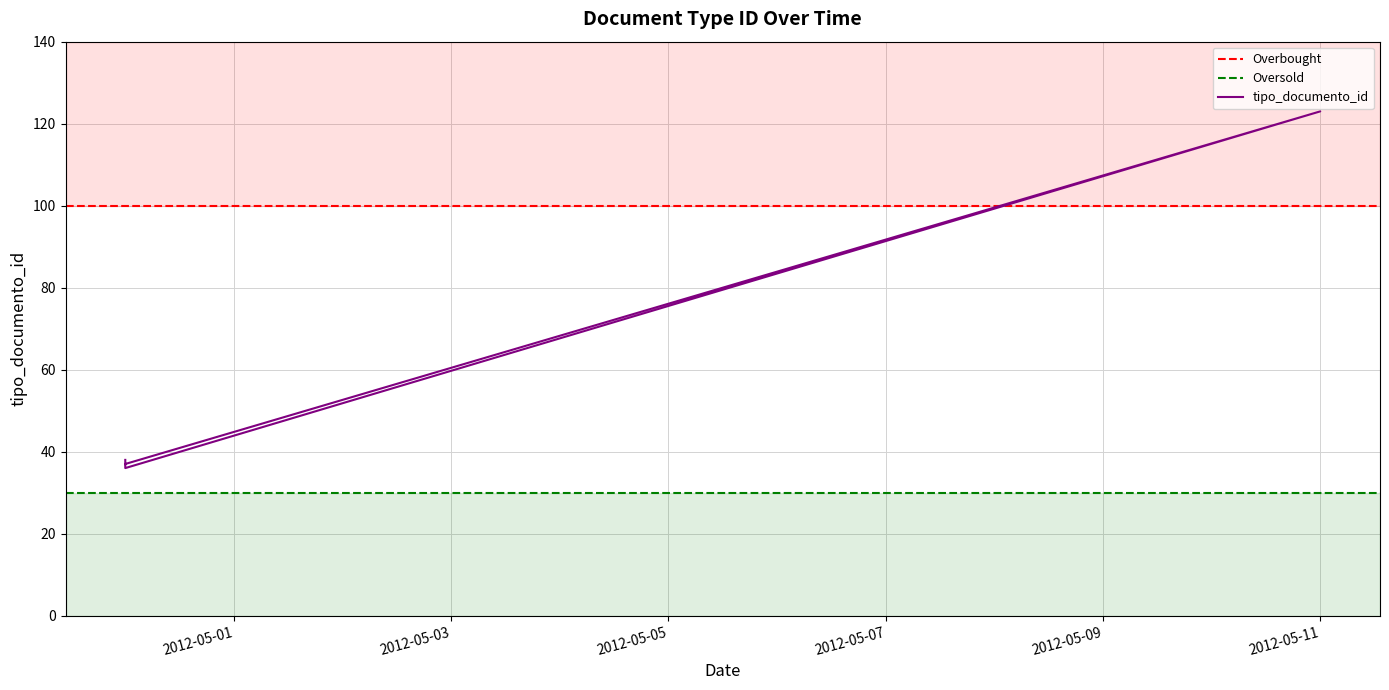

Where is the first local minimum?

2012-04-30